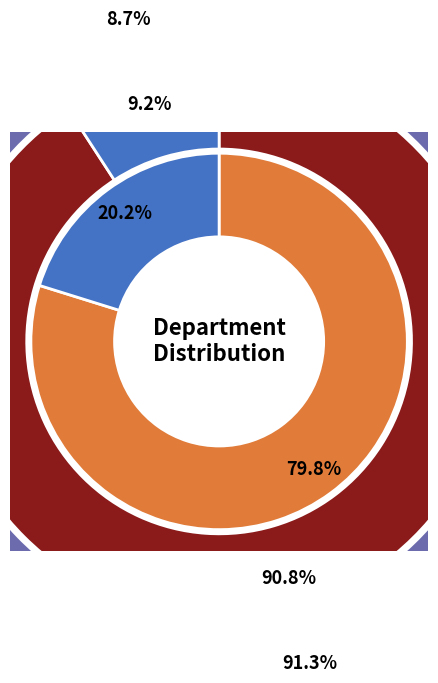

To the nearest percent, what is the average slice percentage?

50%